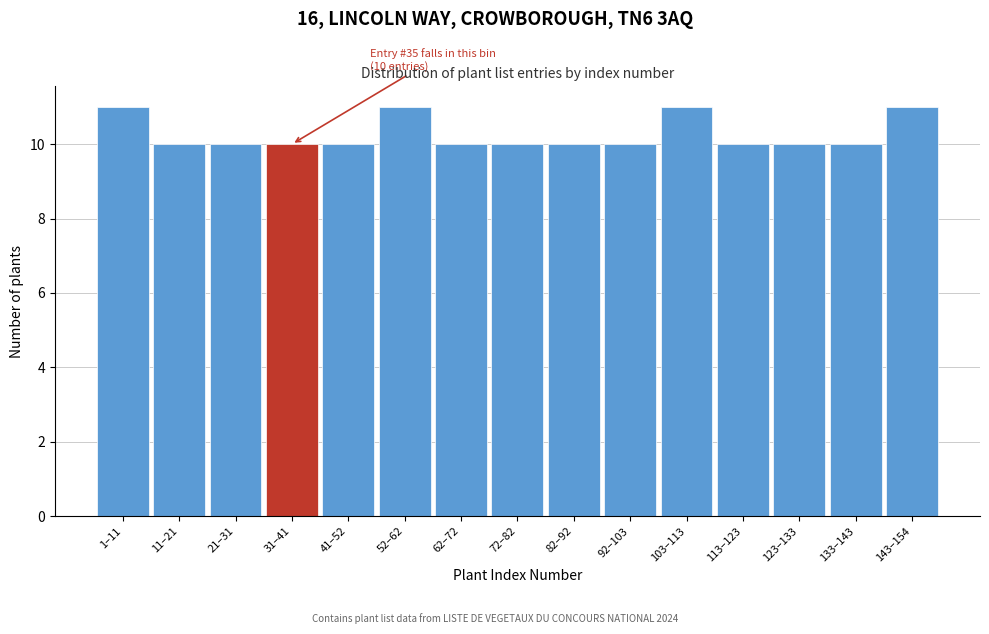

Reading left to right, what are all the values shown in this chart?

1–11=11	11–21=10	21–31=10	31–41=10	41–52=10	52–62=11	62–72=10	72–82=10	82–92=10	92–103=10	103–113=11	113–123=10	123–133=10	133–143=10	143–154=11